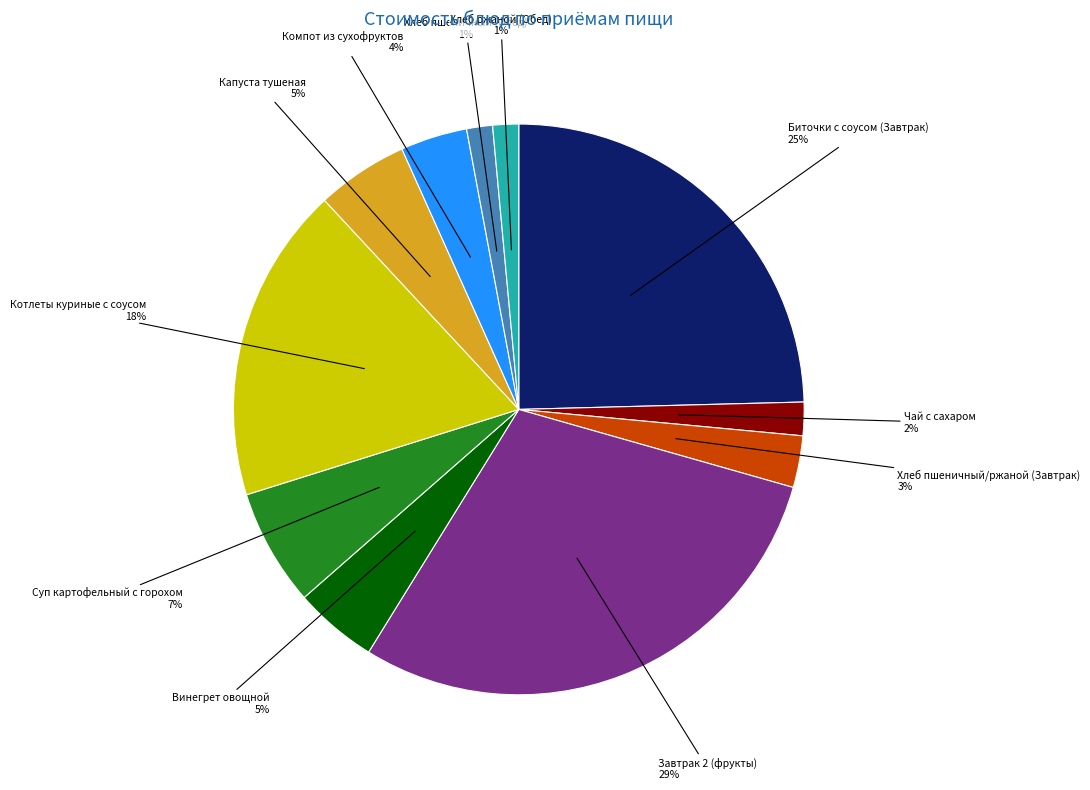

How many slices are in this pie chart?

11